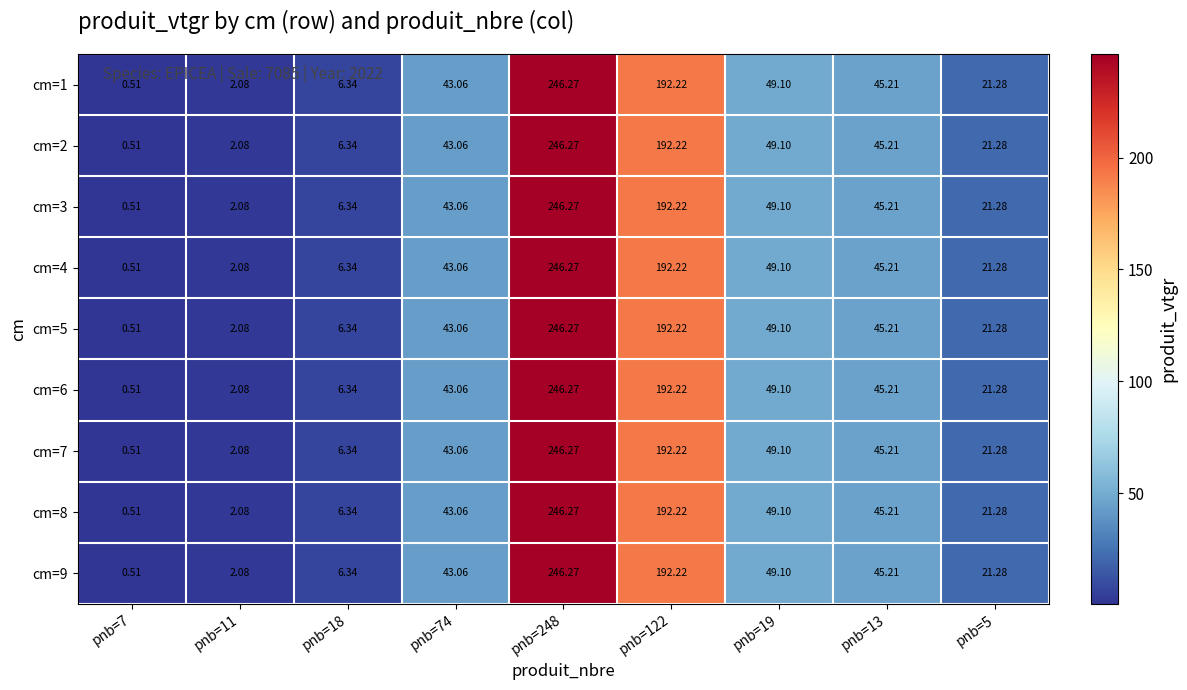

Is the value of cm=1 at pnb=248 greater than the value of cm=2 at pnb=11?

Yes